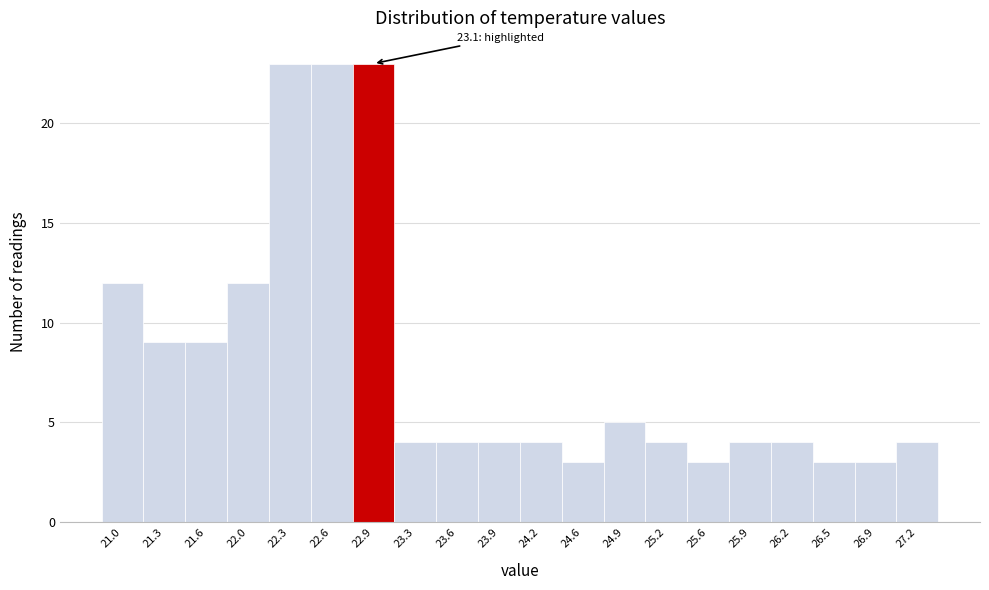

Reading left to right, transcribe all the data shown in this chart.

21.0=12	21.3=9	21.6=9	22.0=12	22.3=23	22.6=23	22.9=23	23.3=4	23.6=4	23.9=4	24.2=4	24.6=3	24.9=5	25.2=4	25.6=3	25.9=4	26.2=4	26.5=3	26.9=3	27.2=4